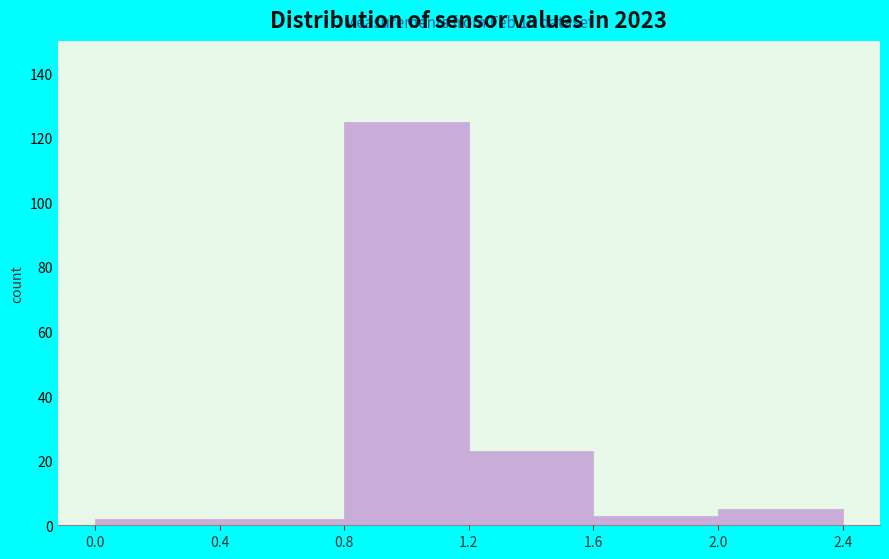

Which range on the x-axis has the tallest bar?

0.8 to 1.2